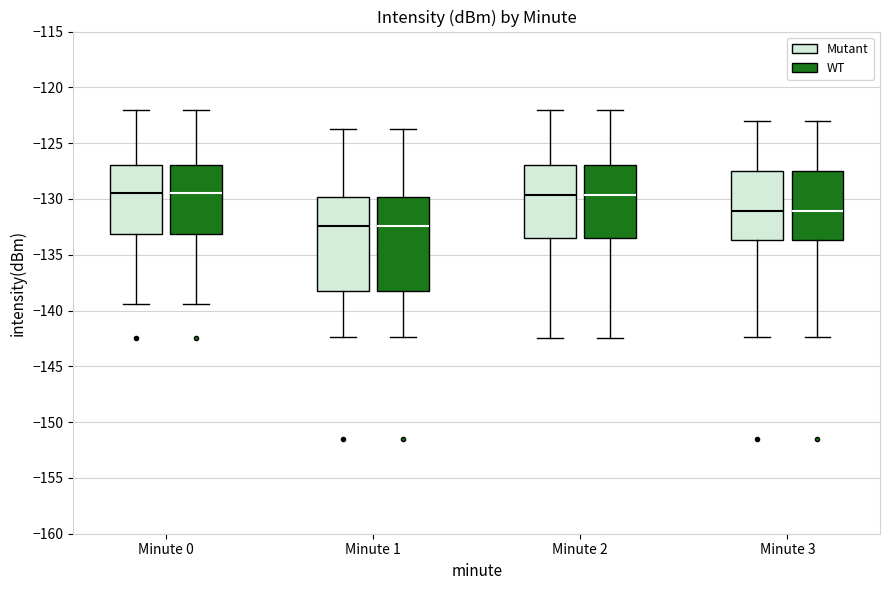

Reading left to right, transcribe this box plot: for each box, give where its median line is, the range the box spans, and where its two whiskers end, as read against the y-axis. The values are not printed on the chart, so give them approximately, as read against the axis.

Minute 0 (Mutant): median -129.5, box -133.0 to -127.0, whiskers -139.5 to -122.0
Minute 0 (WT): median -129.5, box -133.0 to -127.0, whiskers -139.5 to -122.0
Minute 1 (Mutant): median -132.5, box -138.0 to -130.0, whiskers -142.5 to -123.5
Minute 1 (WT): median -132.5, box -138.0 to -130.0, whiskers -142.5 to -123.5
Minute 2 (Mutant): median -129.5, box -133.5 to -127.0, whiskers -142.5 to -122.0
Minute 2 (WT): median -129.5, box -133.5 to -127.0, whiskers -142.5 to -122.0
Minute 3 (Mutant): median -131.0, box -133.5 to -127.5, whiskers -142.5 to -123.0
Minute 3 (WT): median -131.0, box -133.5 to -127.5, whiskers -142.5 to -123.0